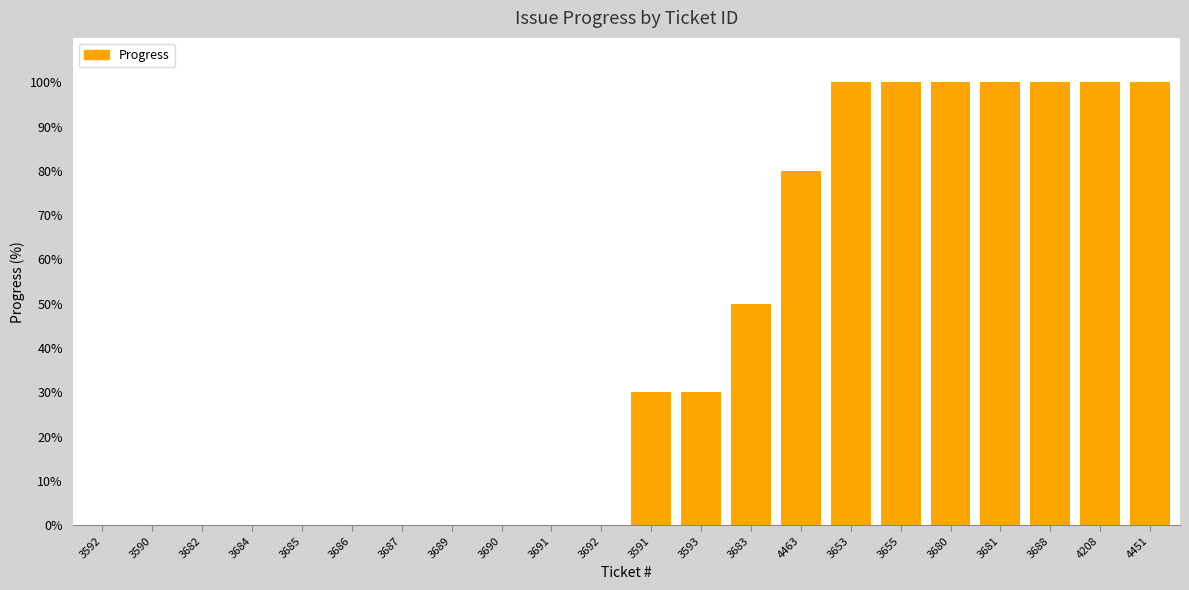

Reading right to left, list all the values displayed in this chart.

4451=100	4208=100	3688=100	3681=100	3680=100	3655=100	3653=100	4463=80	3683=50	3593=30	3591=30	3692=0	3691=0	3690=0	3689=0	3687=0	3686=0	3685=0	3684=0	3682=0	3590=0	3592=0